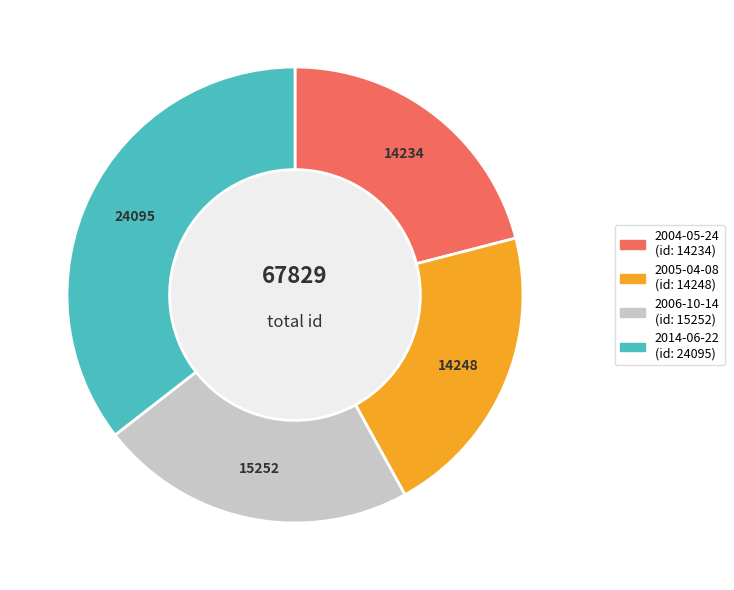

Approximately how many times larger is the value at 2006-10-14 compared to 2014-06-22?

0.6